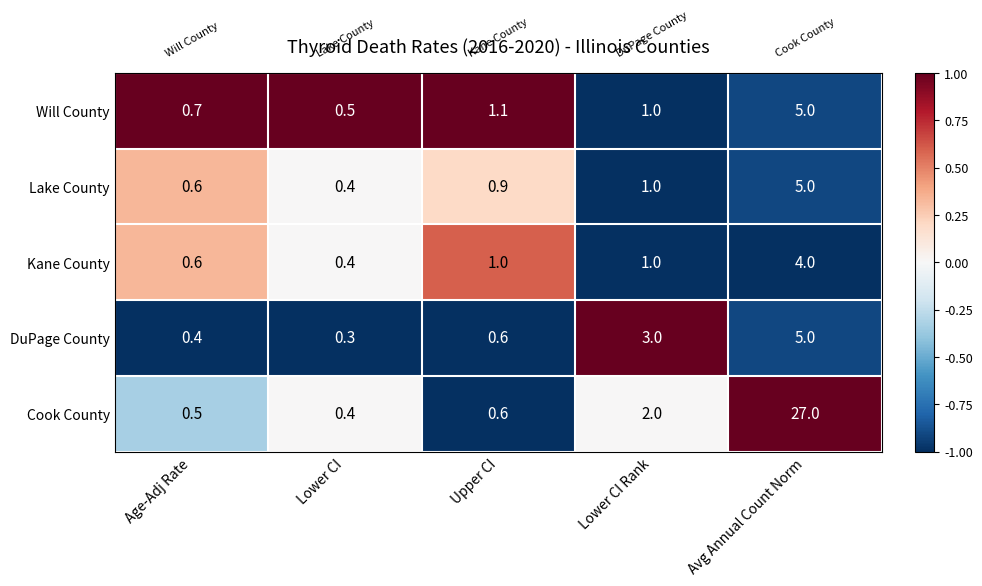

Reading left to right, transcribe all the data shown in this chart.

Will County: 0.7	0.5	1.1	1.0	5.0
Lake County: 0.6	0.4	0.9	1.0	5.0
Kane County: 0.6	0.4	1.0	1.0	4.0
DuPage County: 0.4	0.3	0.6	3.0	5.0
Cook County: 0.5	0.4	0.6	2.0	27.0